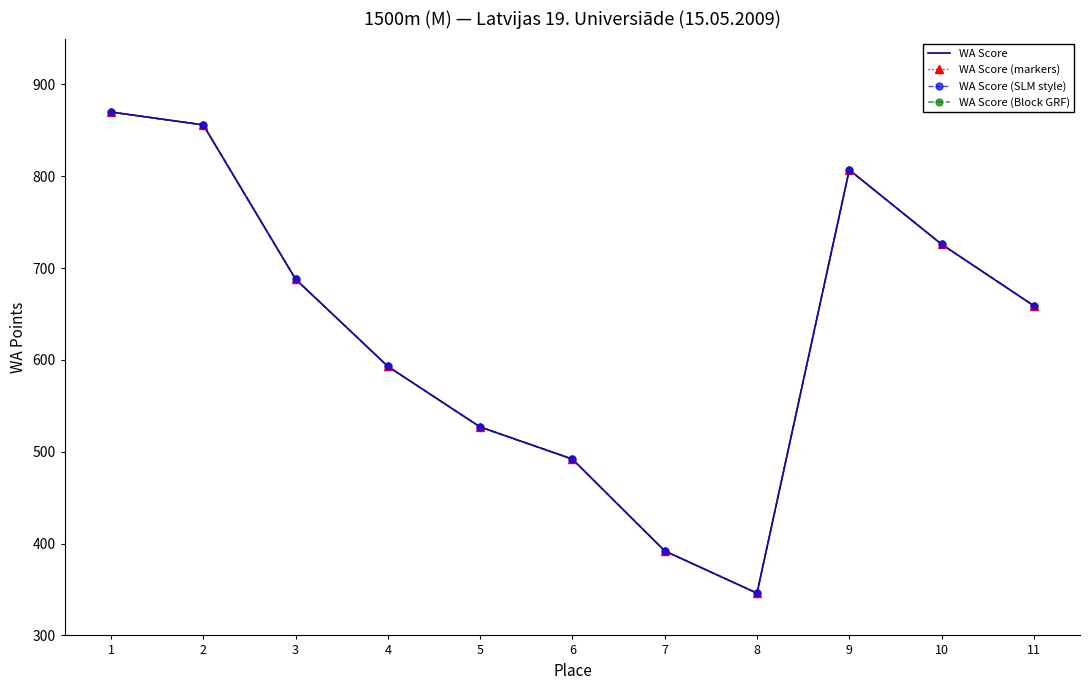

Reading left to right, extract all data points from this chart.

WA Score: 1=870	2=856	3=688	4=593	5=527	6=492	7=392	8=346	9=807	10=726	11=659
WA Score (markers): 1=870	2=856	3=688	4=593	5=527	6=492	7=392	8=346	9=807	10=726	11=659
WA Score (SLM style): 1=870	2=856	3=688	4=593	5=527	6=492	7=392	8=346	9=807	10=726	11=659
WA Score (Block GRF): 1=870	2=856	3=688	4=593	5=527	6=492	7=392	8=346	9=807	10=726	11=659